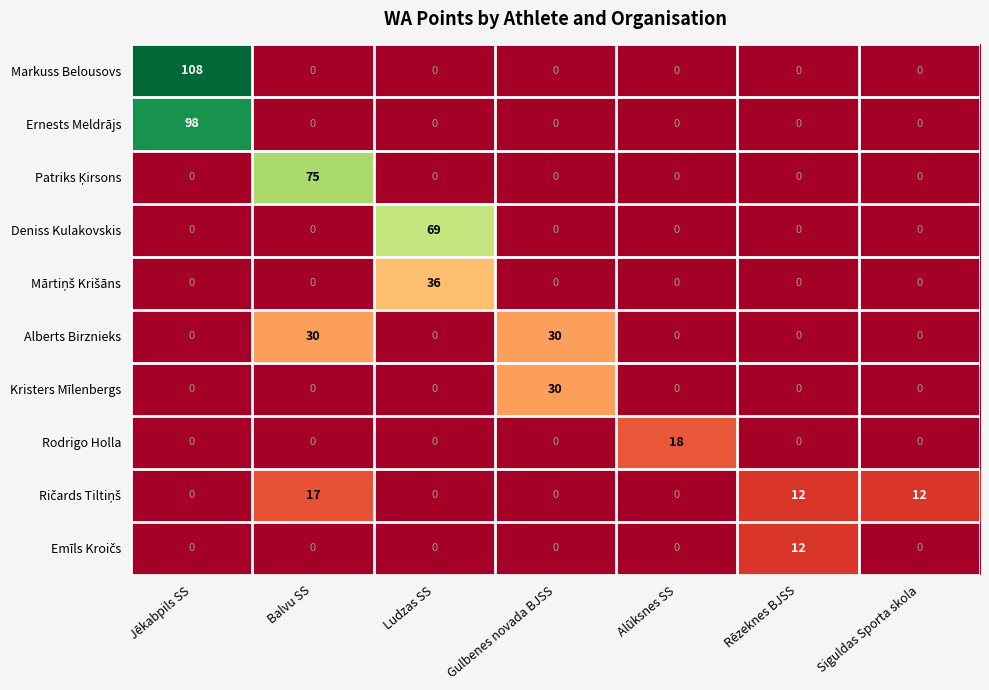

What is the average value of the Markuss Belousovs series?

15